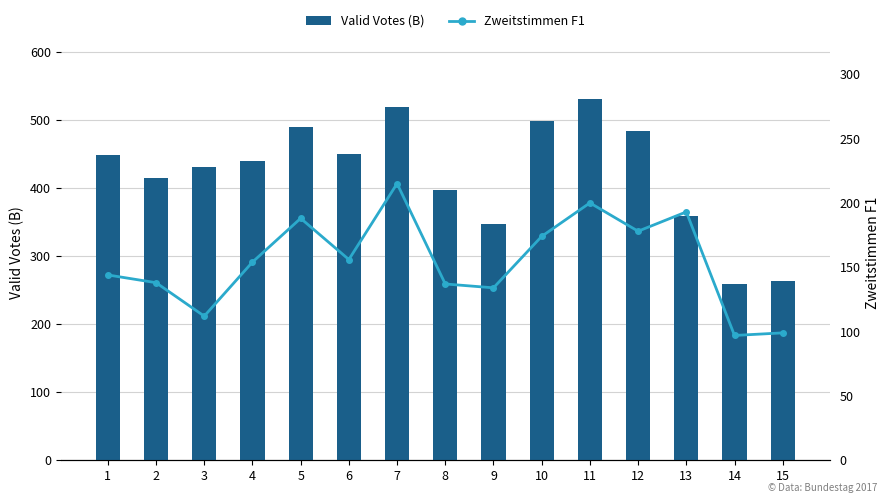

Which series changed the most between 6 and 15?

Valid Votes (B)